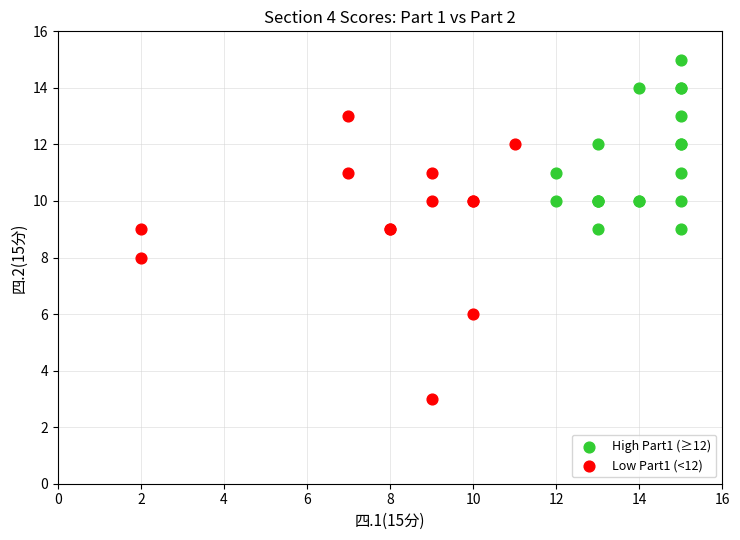

Which series reaches the maximum Y coordinate?

High Part1 (≥12)